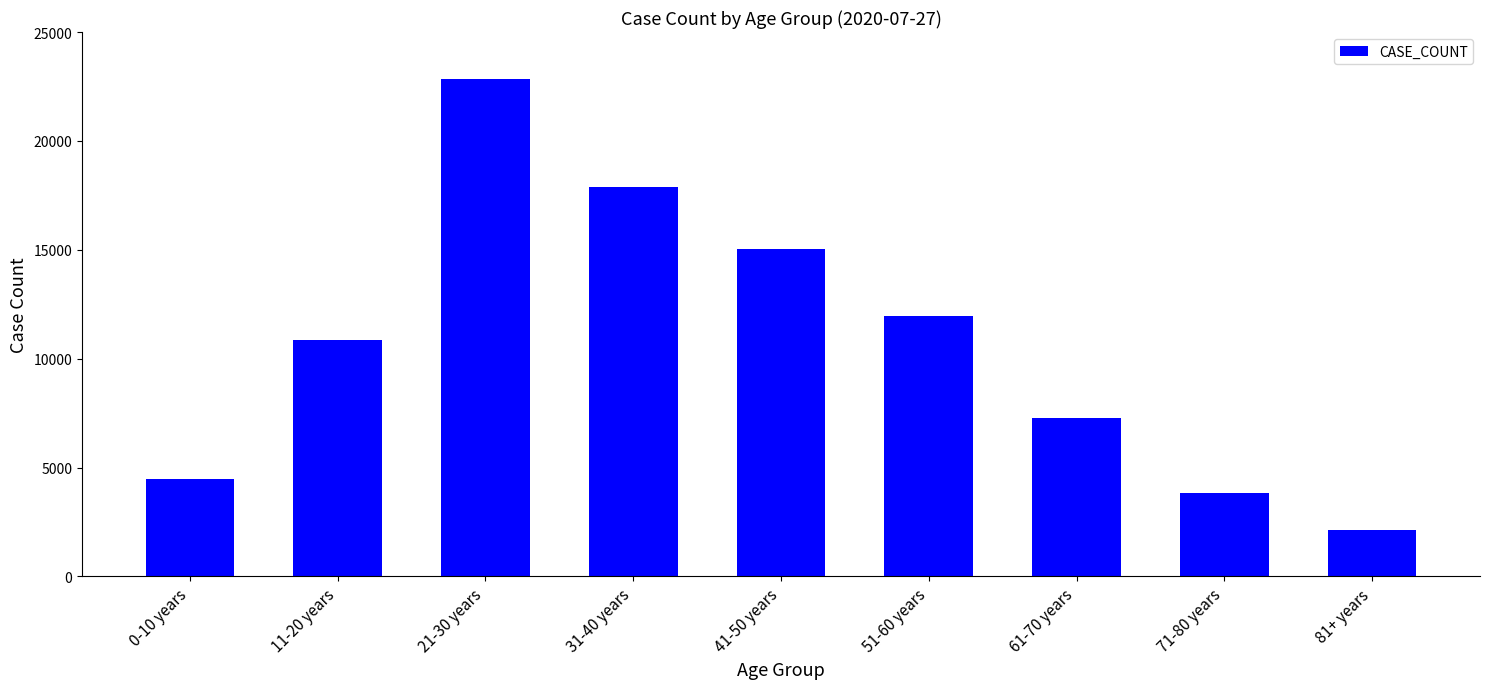

What is the change in value from 51-60 years to 71-80 years?

-8133